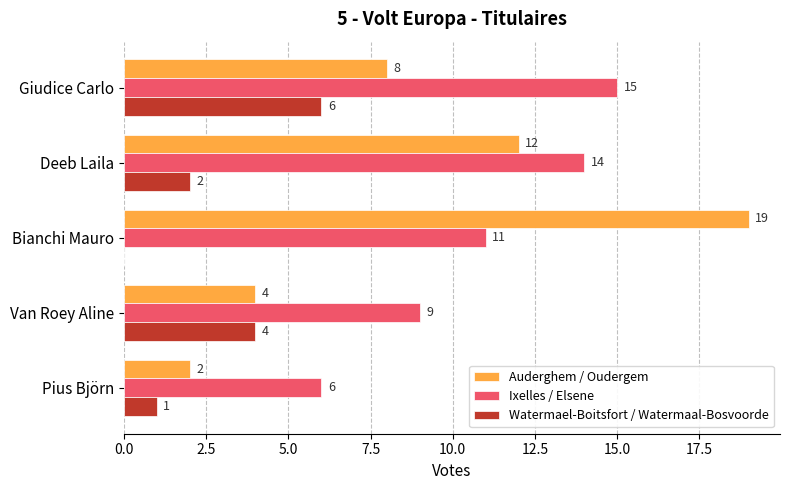

Is the value of Ixelles / Elsene at Deeb Laila greater than the value of Watermael-Boitsfort / Watermaal-Bosvoorde at Bianchi Mauro?

Yes